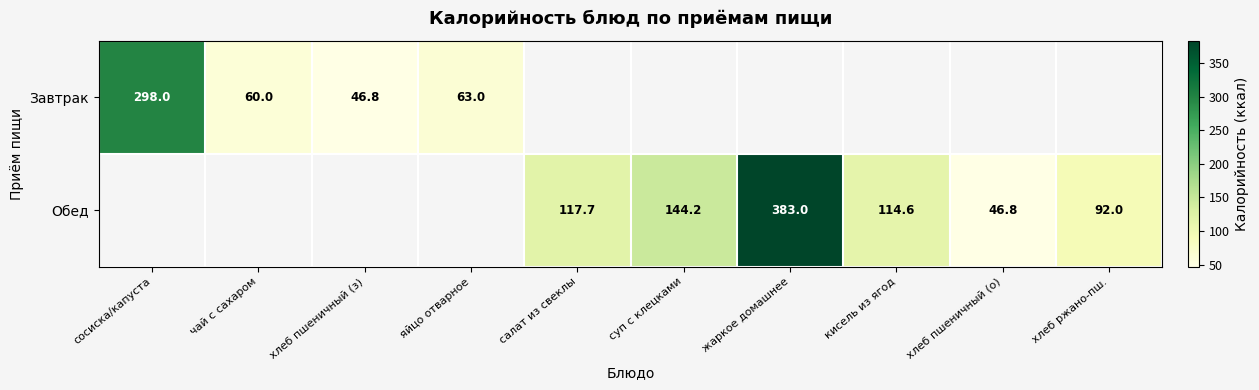

True or false: Обед has a value of 144.2 at суп с клецками.

True